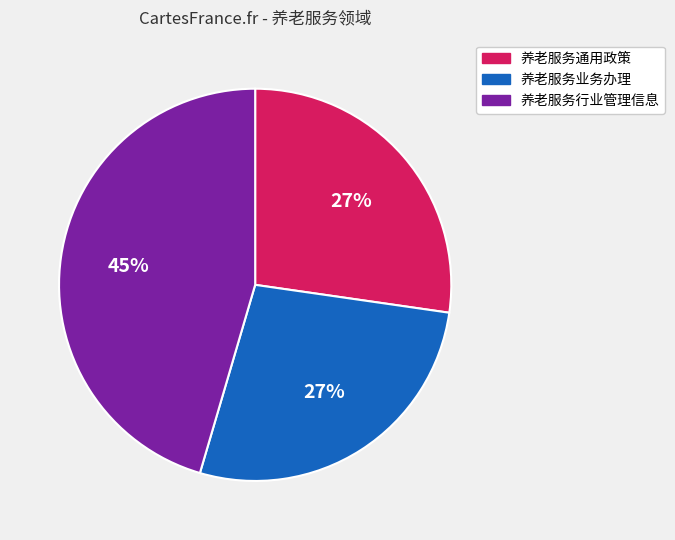

What is the largest slice in the pie chart?

养老服务行业管理信息